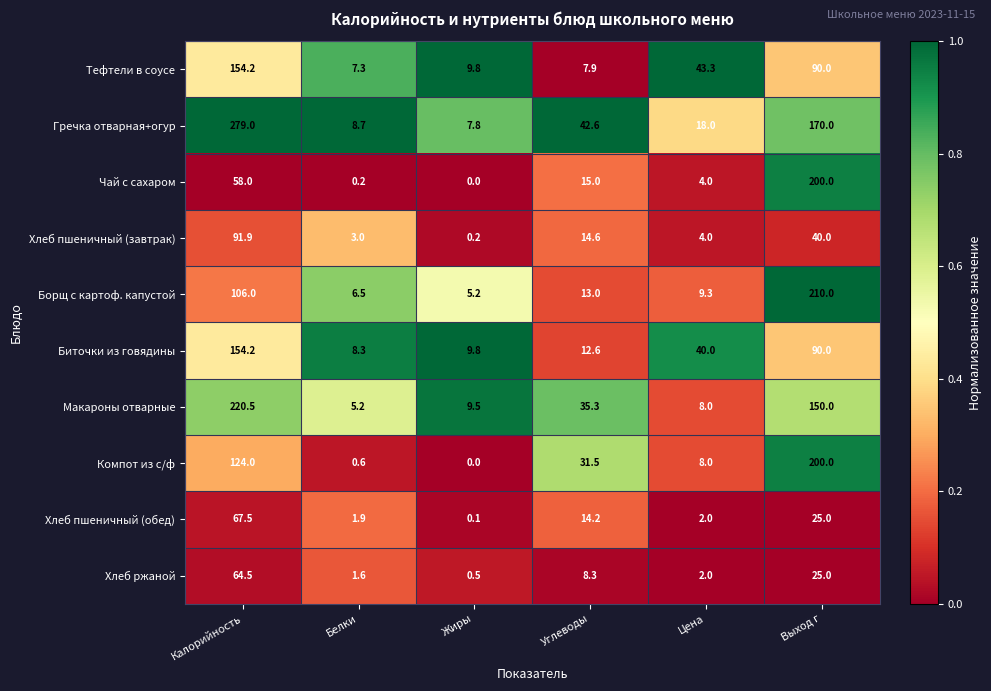

Rank the categories by Биточки из говядины value from highest to lowest.

Калорийность, Выход г, Цена, Углеводы, Жиры, Белки